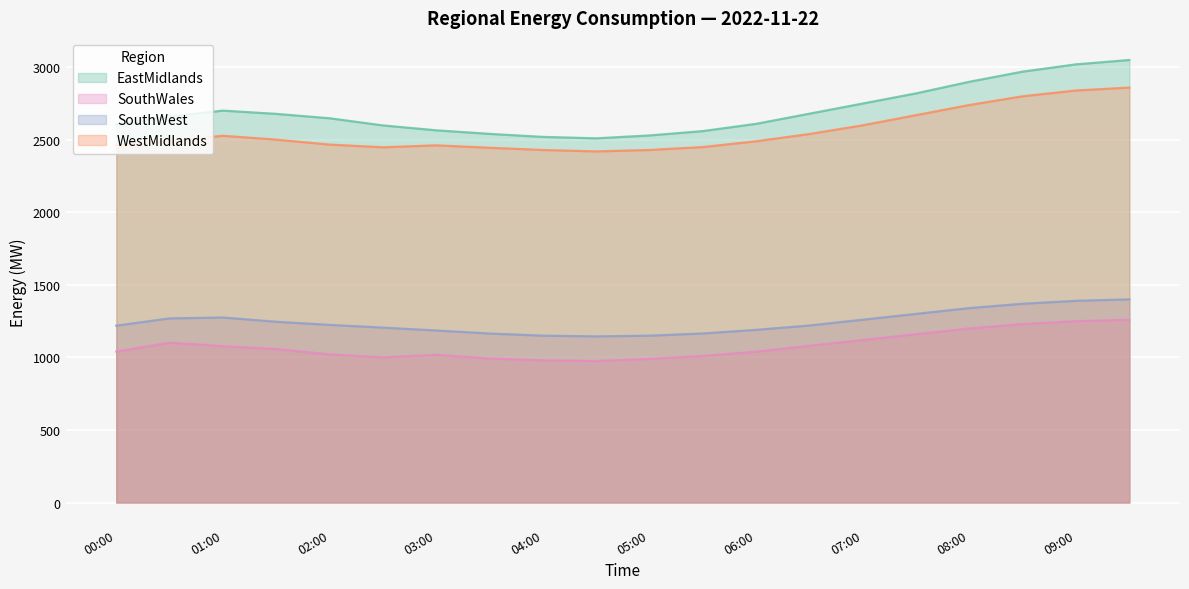

True or false: EastMidlands has more than 1 points higher than both neighbors.

False